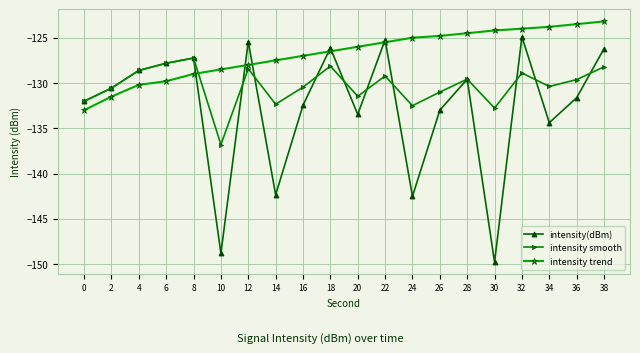

What are all the series names shown in the legend?

intensity(dBm), intensity smooth, intensity trend